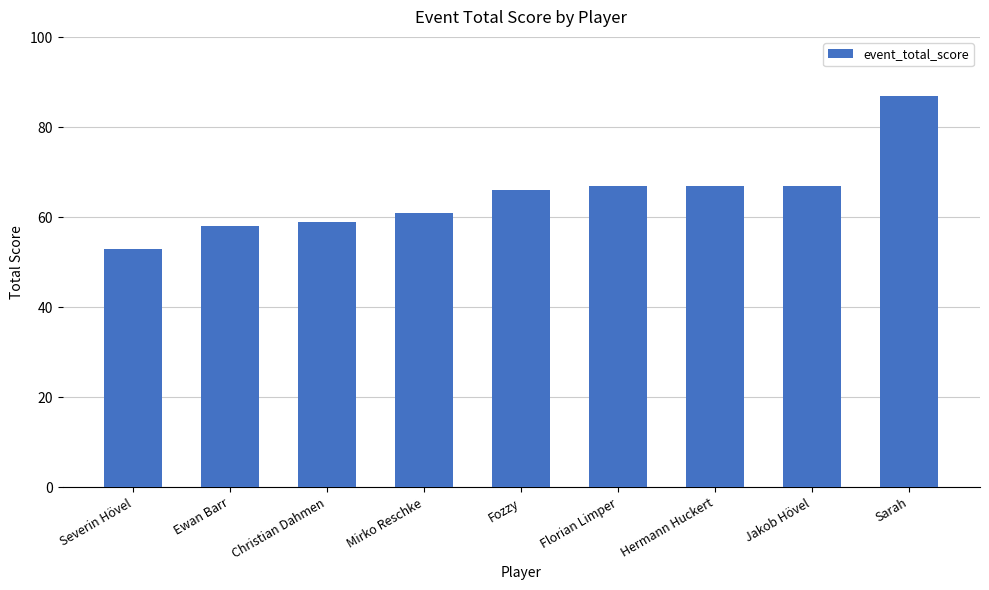

The value at Fozzy is 107. True or false?

False